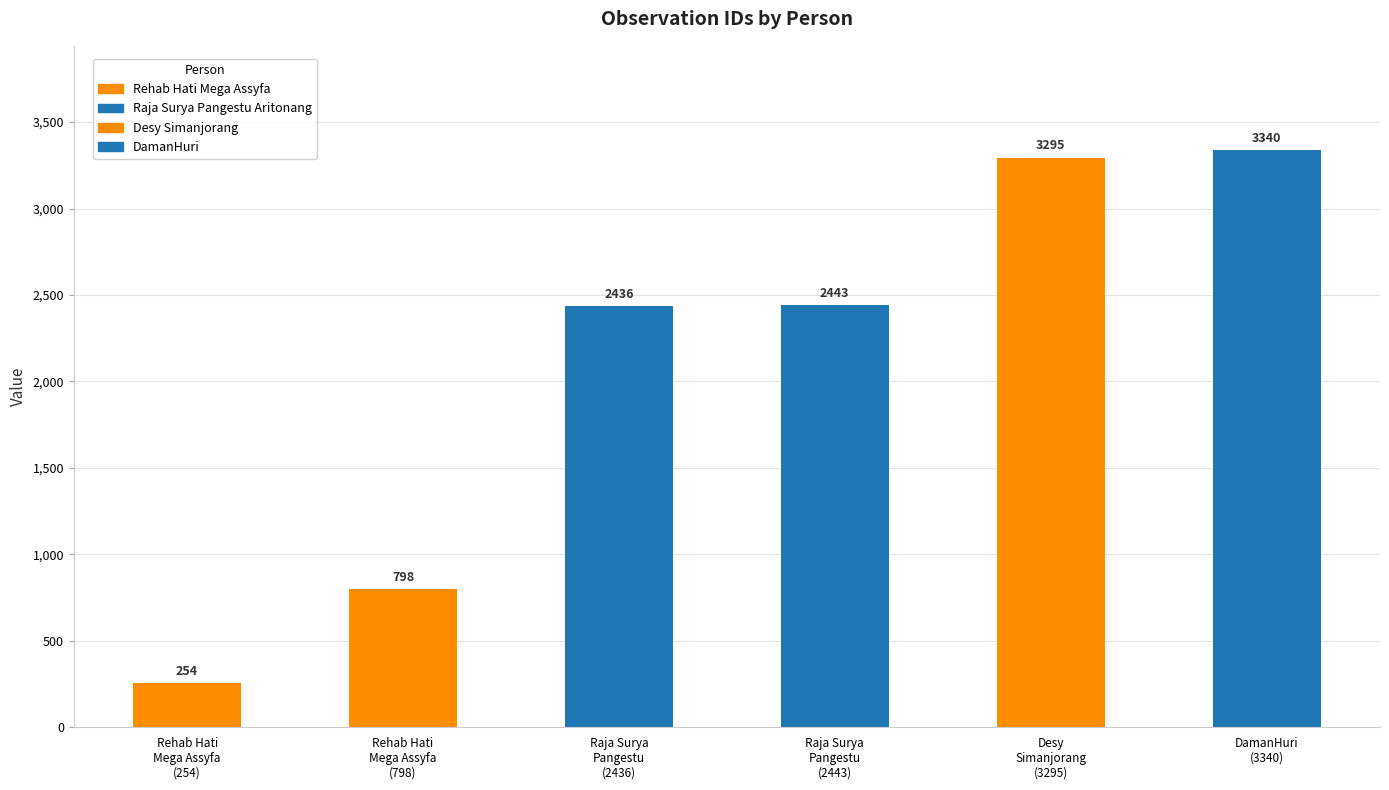

Reading left to right, list all the values displayed in this chart.

Rehab Hati
Mega Assyfa
(254)=254	Rehab Hati
Mega Assyfa
(798)=798	Raja Surya
Pangestu
(2436)=2436	Raja Surya
Pangestu
(2443)=2443	Desy
Simanjorang
(3295)=3295	DamanHuri
(3340)=3340